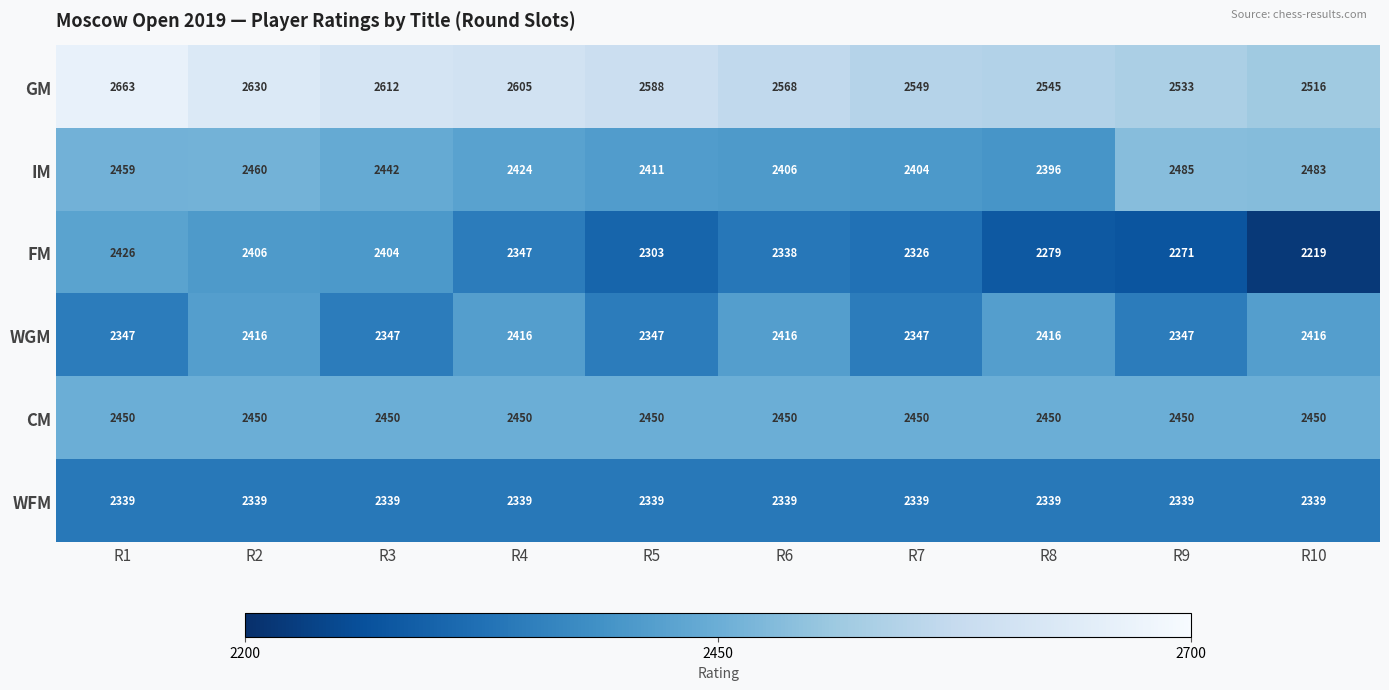

What is the average value of the IM series?

2437